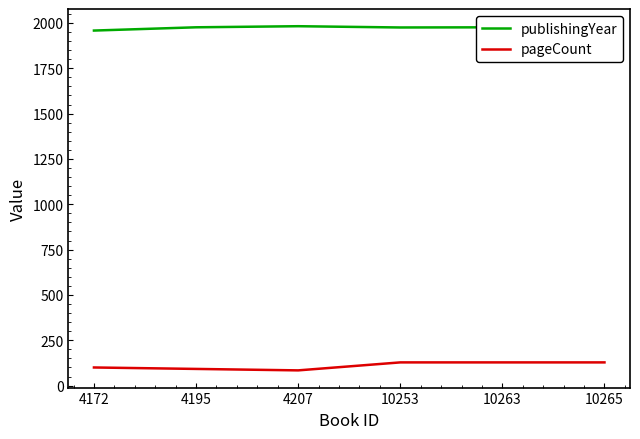

What is the maximum value for pageCount?

128